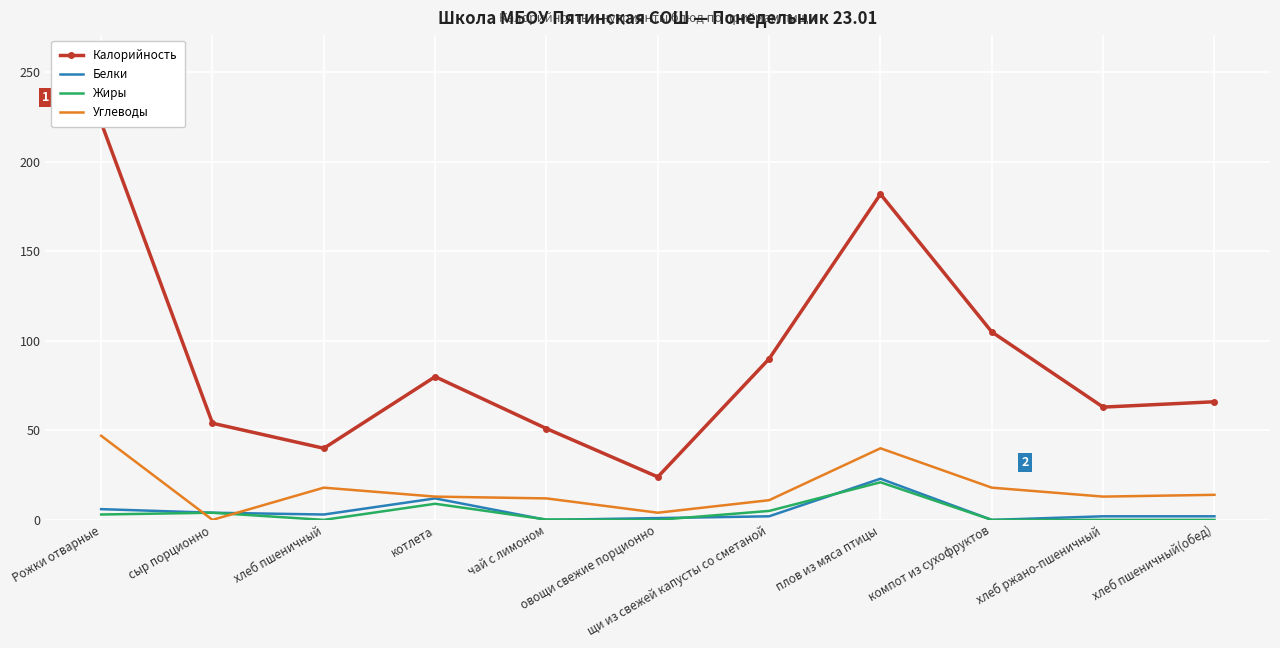

Between which two adjacent categories do Белки and Углеводы first intersect?

Рожки отварные and сыр порционно